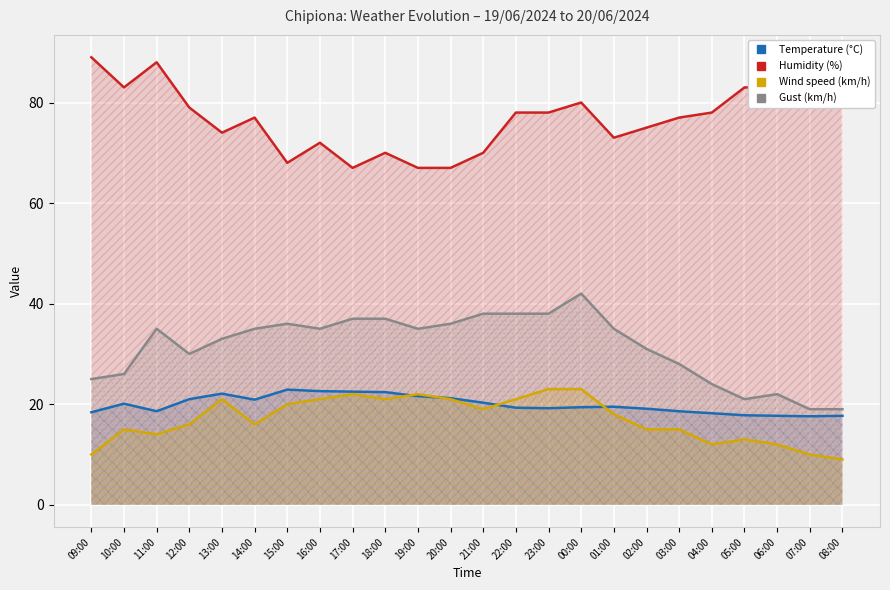

At which category does Gust (km/h) reach its first local peak?

11:00